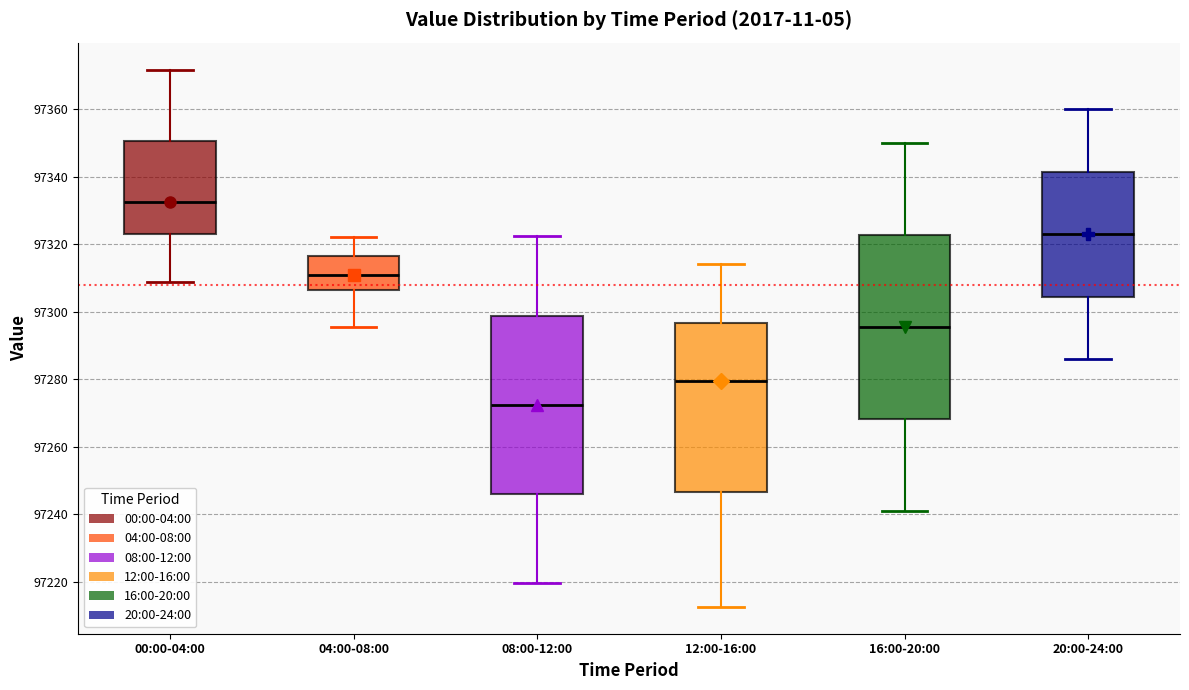

Reading left to right, read every box against the y-axis: the position of its median line, the range the box covers, and the ends of its whiskers. The values are not printed on the chart, so give them approximately, as read against the axis.

00:00-04:00: median 97332, box 97324 to 97350, whiskers 97308 to 97372
04:00-08:00: median 97310, box 97306 to 97316, whiskers 97296 to 97322
08:00-12:00: median 97272, box 97246 to 97298, whiskers 97220 to 97322
12:00-16:00: median 97280, box 97246 to 97296, whiskers 97212 to 97314
16:00-20:00: median 97296, box 97268 to 97322, whiskers 97240 to 97350
20:00-24:00: median 97322, box 97304 to 97342, whiskers 97286 to 97360